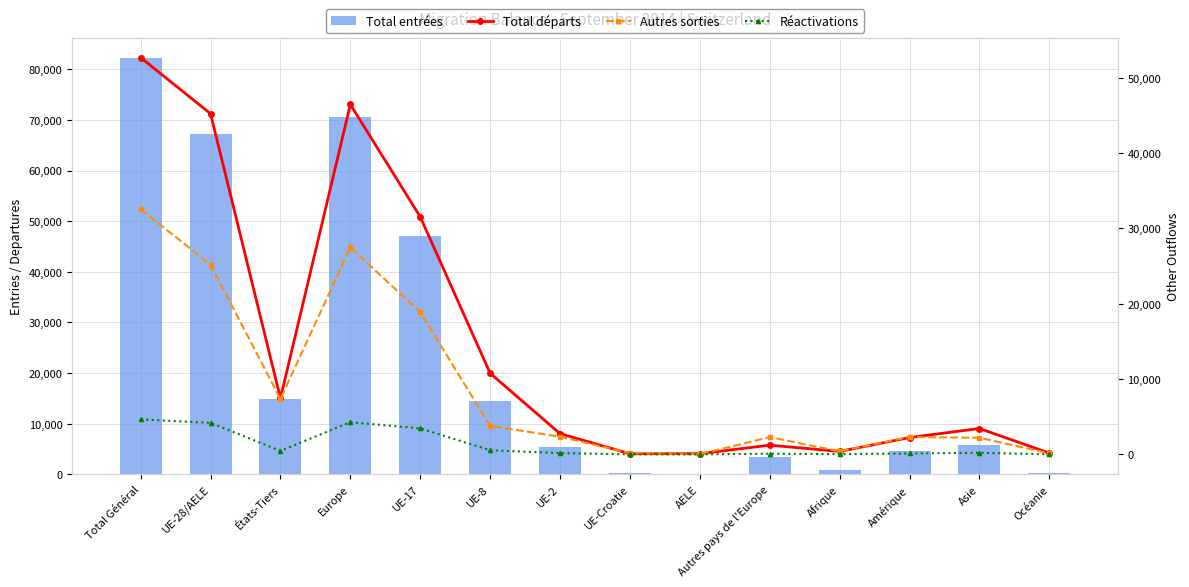

What is the sum of all Réactivations values?

18207